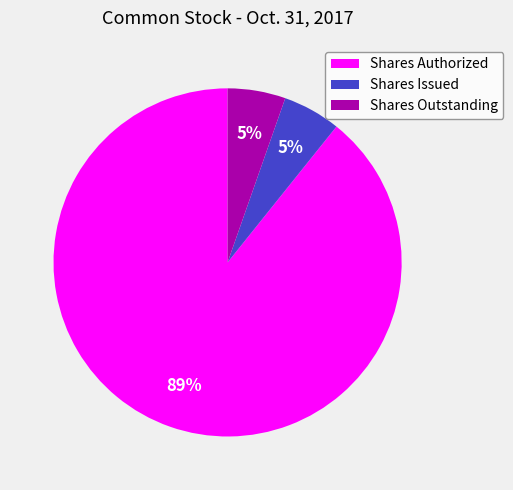

The Shares Issued slice represents 1% of the pie. True or false?

False